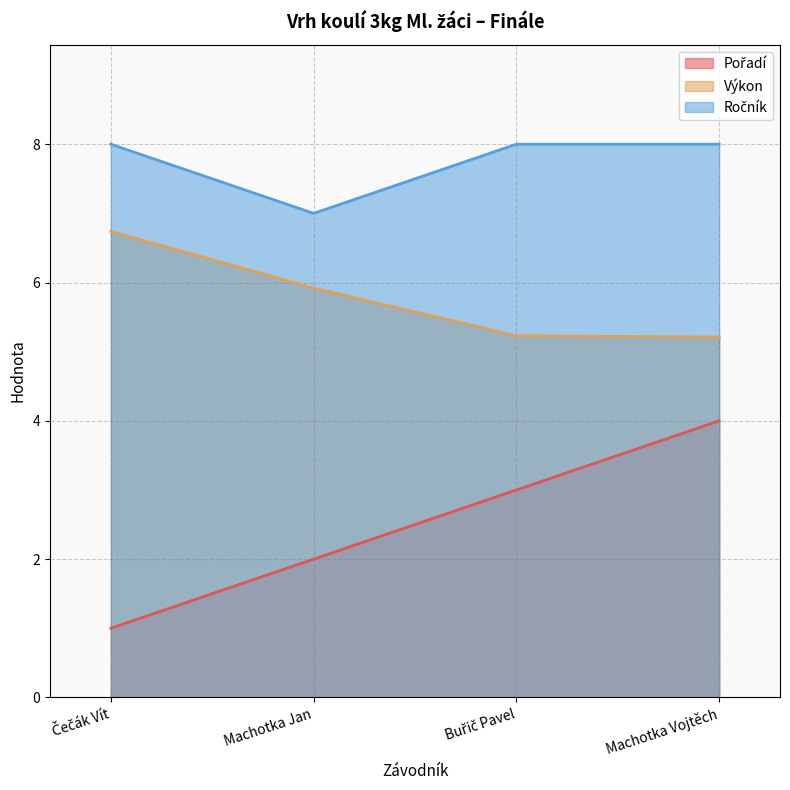

True or false: Výkon and Pořadí cross at least once.

False